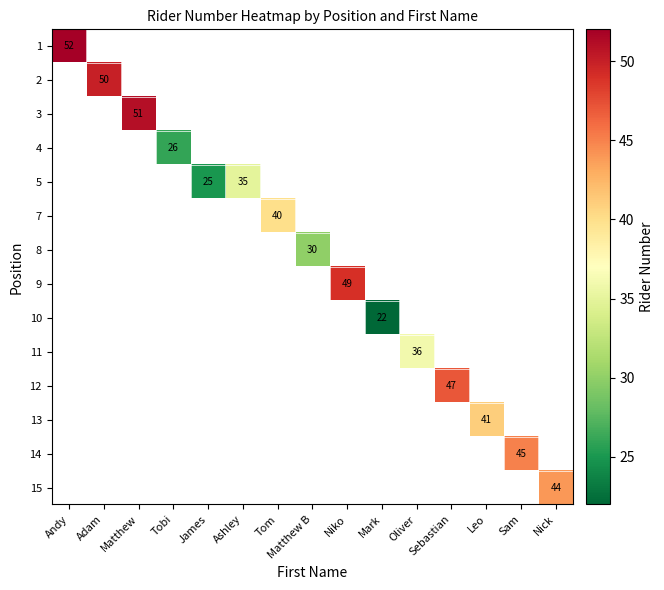

Rank the series at Mark from highest to lowest value.

1, 2, 3, 4, 5, 7, 8, 9, 10, 11, 12, 13, 14, 15